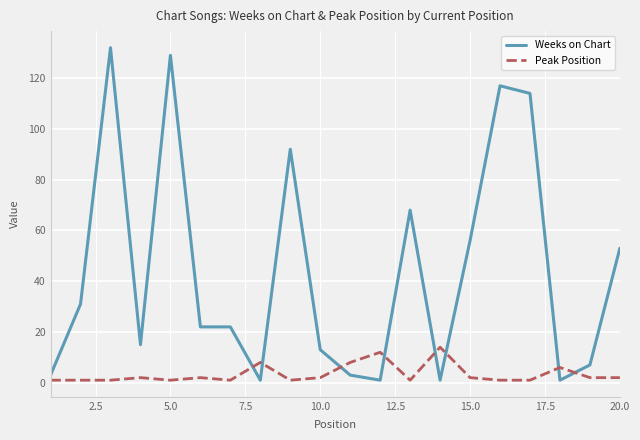

What is the highest value of the Weeks on Chart series?

132